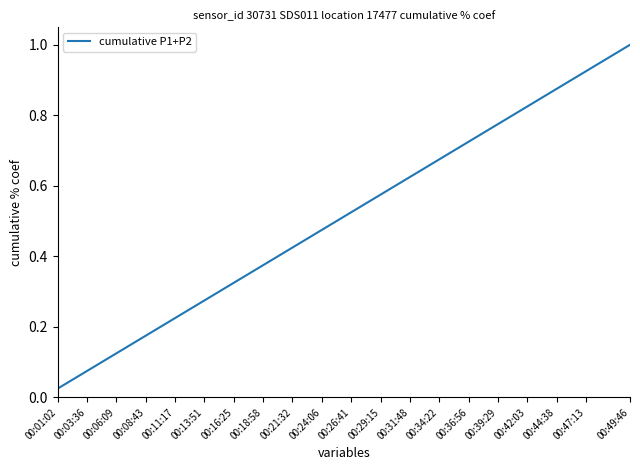

What is the change in value from 00:01:02 to 00:42:03?

+0.8